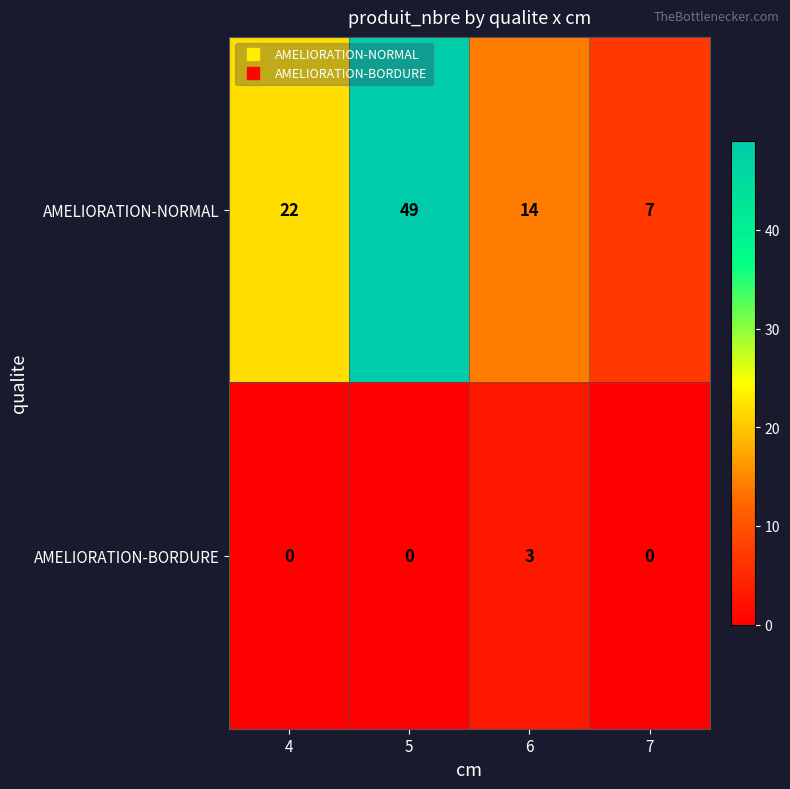

At 4, list the series in order from largest to smallest.

AMELIORATION-NORMAL, AMELIORATION-BORDURE